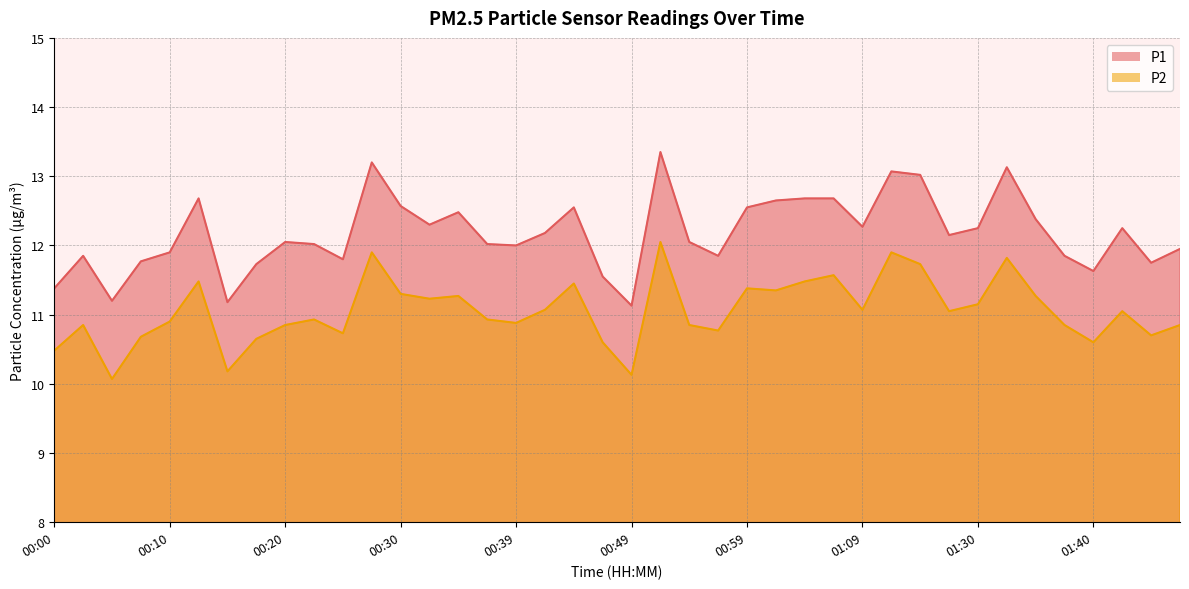

What is the value of the P2 point at the 12th from the left?

11.9